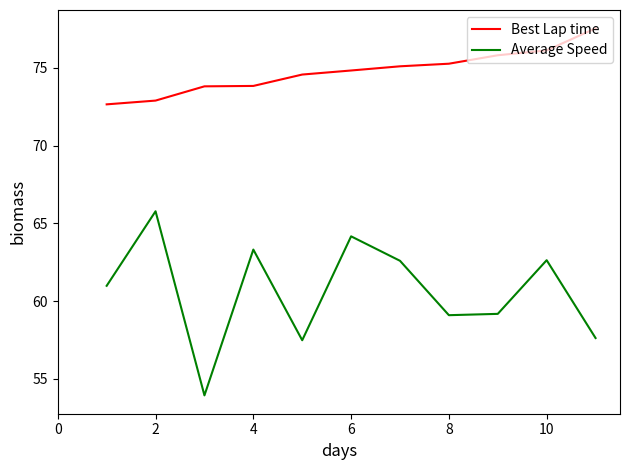

Rank the series by their average value, from highest to lowest.

Best Lap time, Average Speed